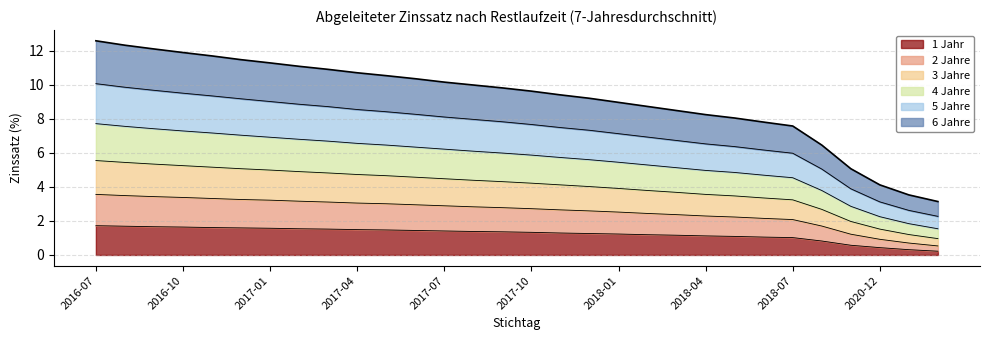

True or false: 6 Jahre has more than 2 interior local peaks.

False